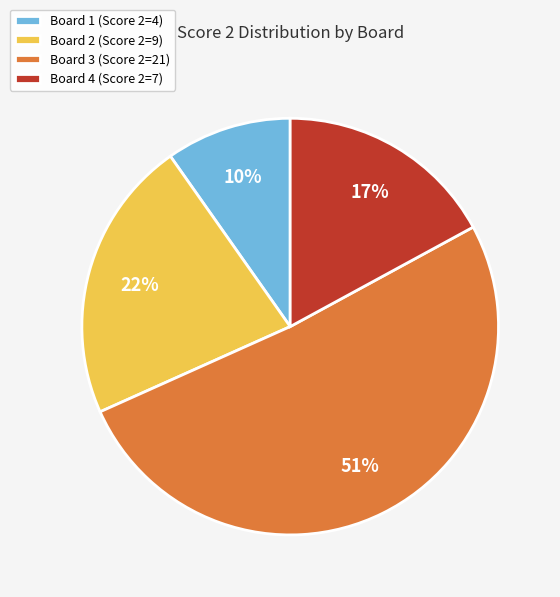

Count the number of slices in the pie.

4